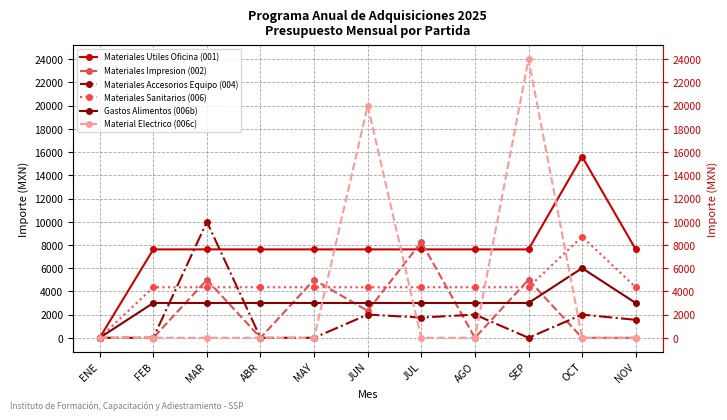

At which category is the sum across all series the highest?

SEP